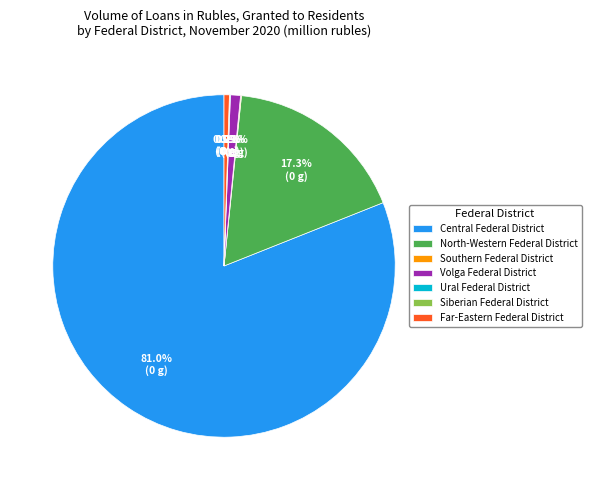

Does Far-Eastern Federal District account for over 50% of the chart?

No